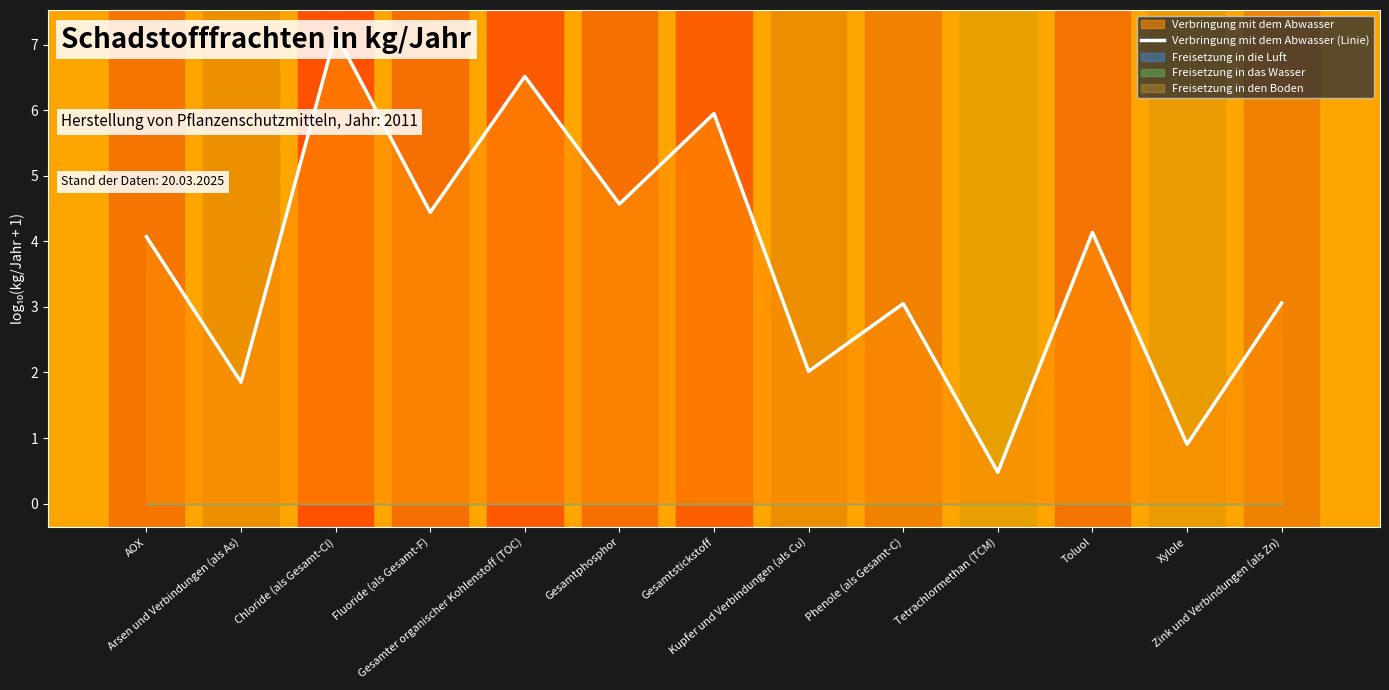

List the labels in order of value, largest first.

Chloride (als Gesamt-Cl), Gesamter organischer Kohlenstoff (TOC), Gesamtstickstoff, Gesamtphosphor, Fluoride (als Gesamt-F), Toluol, AOX, Zink und Verbindungen (als Zn), Phenole (als Gesamt-C), Kupfer und Verbindungen (als Cu), Arsen und Verbindungen (als As), Xylole, Tetrachlormethan (TCM)